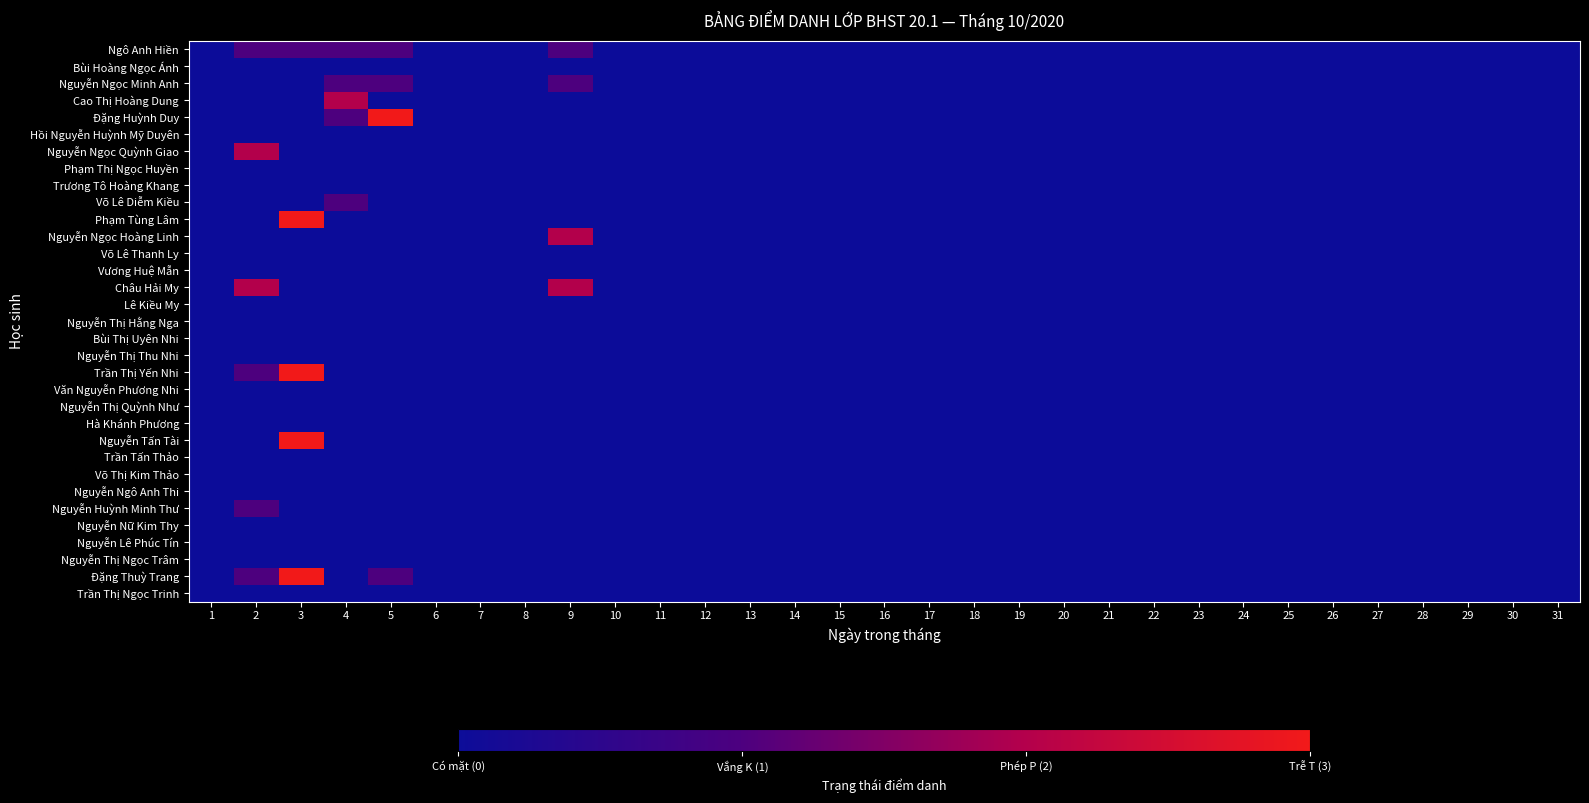

Reading left to right, transcribe all the data shown in this chart.

Ngô Anh Hiền: 1=0	2=1	3=1	4=1	5=1	6=0	7=0	8=0	9=1	10=0	11=0	12=0	13=0	14=0	15=0	16=0	17=0	18=0	19=0	20=0	21=0	22=0	23=0	24=0	25=0	26=0	27=0	28=0	29=0	30=0	31=0
Bùi Hoàng Ngọc Ánh: 1=0	2=0	3=0	4=0	5=0	6=0	7=0	8=0	9=0	10=0	11=0	12=0	13=0	14=0	15=0	16=0	17=0	18=0	19=0	20=0	21=0	22=0	23=0	24=0	25=0	26=0	27=0	28=0	29=0	30=0	31=0
Nguyễn Ngọc Minh Anh: 1=0	2=0	3=0	4=1	5=1	6=0	7=0	8=0	9=1	10=0	11=0	12=0	13=0	14=0	15=0	16=0	17=0	18=0	19=0	20=0	21=0	22=0	23=0	24=0	25=0	26=0	27=0	28=0	29=0	30=0	31=0
Cao Thị Hoàng Dung: 1=0	2=0	3=0	4=2	5=0	6=0	7=0	8=0	9=0	10=0	11=0	12=0	13=0	14=0	15=0	16=0	17=0	18=0	19=0	20=0	21=0	22=0	23=0	24=0	25=0	26=0	27=0	28=0	29=0	30=0	31=0
Đặng Huỳnh Duy: 1=0	2=0	3=0	4=1	5=3	6=0	7=0	8=0	9=0	10=0	11=0	12=0	13=0	14=0	15=0	16=0	17=0	18=0	19=0	20=0	21=0	22=0	23=0	24=0	25=0	26=0	27=0	28=0	29=0	30=0	31=0
Hồi Nguyễn Huỳnh Mỹ Duyên: 1=0	2=0	3=0	4=0	5=0	6=0	7=0	8=0	9=0	10=0	11=0	12=0	13=0	14=0	15=0	16=0	17=0	18=0	19=0	20=0	21=0	22=0	23=0	24=0	25=0	26=0	27=0	28=0	29=0	30=0	31=0
Nguyễn Ngọc Quỳnh Giao: 1=0	2=2	3=0	4=0	5=0	6=0	7=0	8=0	9=0	10=0	11=0	12=0	13=0	14=0	15=0	16=0	17=0	18=0	19=0	20=0	21=0	22=0	23=0	24=0	25=0	26=0	27=0	28=0	29=0	30=0	31=0
Phạm Thị Ngọc Huyền: 1=0	2=0	3=0	4=0	5=0	6=0	7=0	8=0	9=0	10=0	11=0	12=0	13=0	14=0	15=0	16=0	17=0	18=0	19=0	20=0	21=0	22=0	23=0	24=0	25=0	26=0	27=0	28=0	29=0	30=0	31=0
Trương Tô Hoàng Khang: 1=0	2=0	3=0	4=0	5=0	6=0	7=0	8=0	9=0	10=0	11=0	12=0	13=0	14=0	15=0	16=0	17=0	18=0	19=0	20=0	21=0	22=0	23=0	24=0	25=0	26=0	27=0	28=0	29=0	30=0	31=0
Võ Lê Diễm Kiều: 1=0	2=0	3=0	4=1	5=0	6=0	7=0	8=0	9=0	10=0	11=0	12=0	13=0	14=0	15=0	16=0	17=0	18=0	19=0	20=0	21=0	22=0	23=0	24=0	25=0	26=0	27=0	28=0	29=0	30=0	31=0
Phạm Tùng Lâm: 1=0	2=0	3=3	4=0	5=0	6=0	7=0	8=0	9=0	10=0	11=0	12=0	13=0	14=0	15=0	16=0	17=0	18=0	19=0	20=0	21=0	22=0	23=0	24=0	25=0	26=0	27=0	28=0	29=0	30=0	31=0
Nguyễn Ngọc Hoàng Linh: 1=0	2=0	3=0	4=0	5=0	6=0	7=0	8=0	9=2	10=0	11=0	12=0	13=0	14=0	15=0	16=0	17=0	18=0	19=0	20=0	21=0	22=0	23=0	24=0	25=0	26=0	27=0	28=0	29=0	30=0	31=0
Võ Lê Thanh Ly: 1=0	2=0	3=0	4=0	5=0	6=0	7=0	8=0	9=0	10=0	11=0	12=0	13=0	14=0	15=0	16=0	17=0	18=0	19=0	20=0	21=0	22=0	23=0	24=0	25=0	26=0	27=0	28=0	29=0	30=0	31=0
Vương Huệ Mẫn: 1=0	2=0	3=0	4=0	5=0	6=0	7=0	8=0	9=0	10=0	11=0	12=0	13=0	14=0	15=0	16=0	17=0	18=0	19=0	20=0	21=0	22=0	23=0	24=0	25=0	26=0	27=0	28=0	29=0	30=0	31=0
Châu Hải My: 1=0	2=2	3=0	4=0	5=0	6=0	7=0	8=0	9=2	10=0	11=0	12=0	13=0	14=0	15=0	16=0	17=0	18=0	19=0	20=0	21=0	22=0	23=0	24=0	25=0	26=0	27=0	28=0	29=0	30=0	31=0
Lê Kiều My: 1=0	2=0	3=0	4=0	5=0	6=0	7=0	8=0	9=0	10=0	11=0	12=0	13=0	14=0	15=0	16=0	17=0	18=0	19=0	20=0	21=0	22=0	23=0	24=0	25=0	26=0	27=0	28=0	29=0	30=0	31=0
Nguyễn Thị Hằng Nga: 1=0	2=0	3=0	4=0	5=0	6=0	7=0	8=0	9=0	10=0	11=0	12=0	13=0	14=0	15=0	16=0	17=0	18=0	19=0	20=0	21=0	22=0	23=0	24=0	25=0	26=0	27=0	28=0	29=0	30=0	31=0
Bùi Thị Uyên Nhi: 1=0	2=0	3=0	4=0	5=0	6=0	7=0	8=0	9=0	10=0	11=0	12=0	13=0	14=0	15=0	16=0	17=0	18=0	19=0	20=0	21=0	22=0	23=0	24=0	25=0	26=0	27=0	28=0	29=0	30=0	31=0
Nguyễn Thị Thu Nhi: 1=0	2=0	3=0	4=0	5=0	6=0	7=0	8=0	9=0	10=0	11=0	12=0	13=0	14=0	15=0	16=0	17=0	18=0	19=0	20=0	21=0	22=0	23=0	24=0	25=0	26=0	27=0	28=0	29=0	30=0	31=0
Trần Thị Yến Nhi: 1=0	2=1	3=3	4=0	5=0	6=0	7=0	8=0	9=0	10=0	11=0	12=0	13=0	14=0	15=0	16=0	17=0	18=0	19=0	20=0	21=0	22=0	23=0	24=0	25=0	26=0	27=0	28=0	29=0	30=0	31=0
Văn Nguyễn Phương Nhi: 1=0	2=0	3=0	4=0	5=0	6=0	7=0	8=0	9=0	10=0	11=0	12=0	13=0	14=0	15=0	16=0	17=0	18=0	19=0	20=0	21=0	22=0	23=0	24=0	25=0	26=0	27=0	28=0	29=0	30=0	31=0
Nguyễn Thị Quỳnh Như: 1=0	2=0	3=0	4=0	5=0	6=0	7=0	8=0	9=0	10=0	11=0	12=0	13=0	14=0	15=0	16=0	17=0	18=0	19=0	20=0	21=0	22=0	23=0	24=0	25=0	26=0	27=0	28=0	29=0	30=0	31=0
Hà Khánh Phương: 1=0	2=0	3=0	4=0	5=0	6=0	7=0	8=0	9=0	10=0	11=0	12=0	13=0	14=0	15=0	16=0	17=0	18=0	19=0	20=0	21=0	22=0	23=0	24=0	25=0	26=0	27=0	28=0	29=0	30=0	31=0
Nguyễn Tấn Tài: 1=0	2=0	3=3	4=0	5=0	6=0	7=0	8=0	9=0	10=0	11=0	12=0	13=0	14=0	15=0	16=0	17=0	18=0	19=0	20=0	21=0	22=0	23=0	24=0	25=0	26=0	27=0	28=0	29=0	30=0	31=0
Trần Tấn Thảo: 1=0	2=0	3=0	4=0	5=0	6=0	7=0	8=0	9=0	10=0	11=0	12=0	13=0	14=0	15=0	16=0	17=0	18=0	19=0	20=0	21=0	22=0	23=0	24=0	25=0	26=0	27=0	28=0	29=0	30=0	31=0
Võ Thị Kim Thảo: 1=0	2=0	3=0	4=0	5=0	6=0	7=0	8=0	9=0	10=0	11=0	12=0	13=0	14=0	15=0	16=0	17=0	18=0	19=0	20=0	21=0	22=0	23=0	24=0	25=0	26=0	27=0	28=0	29=0	30=0	31=0
Nguyễn Ngô Anh Thi: 1=0	2=0	3=0	4=0	5=0	6=0	7=0	8=0	9=0	10=0	11=0	12=0	13=0	14=0	15=0	16=0	17=0	18=0	19=0	20=0	21=0	22=0	23=0	24=0	25=0	26=0	27=0	28=0	29=0	30=0	31=0
Nguyễn Huỳnh Minh Thư: 1=0	2=1	3=0	4=0	5=0	6=0	7=0	8=0	9=0	10=0	11=0	12=0	13=0	14=0	15=0	16=0	17=0	18=0	19=0	20=0	21=0	22=0	23=0	24=0	25=0	26=0	27=0	28=0	29=0	30=0	31=0
Nguyễn Nữ Kim Thy: 1=0	2=0	3=0	4=0	5=0	6=0	7=0	8=0	9=0	10=0	11=0	12=0	13=0	14=0	15=0	16=0	17=0	18=0	19=0	20=0	21=0	22=0	23=0	24=0	25=0	26=0	27=0	28=0	29=0	30=0	31=0
Nguyễn Lê Phúc Tín: 1=0	2=0	3=0	4=0	5=0	6=0	7=0	8=0	9=0	10=0	11=0	12=0	13=0	14=0	15=0	16=0	17=0	18=0	19=0	20=0	21=0	22=0	23=0	24=0	25=0	26=0	27=0	28=0	29=0	30=0	31=0
Nguyễn Thị Ngọc Trâm: 1=0	2=0	3=0	4=0	5=0	6=0	7=0	8=0	9=0	10=0	11=0	12=0	13=0	14=0	15=0	16=0	17=0	18=0	19=0	20=0	21=0	22=0	23=0	24=0	25=0	26=0	27=0	28=0	29=0	30=0	31=0
Đặng Thuỳ Trang: 1=0	2=1	3=3	4=0	5=1	6=0	7=0	8=0	9=0	10=0	11=0	12=0	13=0	14=0	15=0	16=0	17=0	18=0	19=0	20=0	21=0	22=0	23=0	24=0	25=0	26=0	27=0	28=0	29=0	30=0	31=0
Trần Thị Ngọc Trinh: 1=0	2=0	3=0	4=0	5=0	6=0	7=0	8=0	9=0	10=0	11=0	12=0	13=0	14=0	15=0	16=0	17=0	18=0	19=0	20=0	21=0	22=0	23=0	24=0	25=0	26=0	27=0	28=0	29=0	30=0	31=0